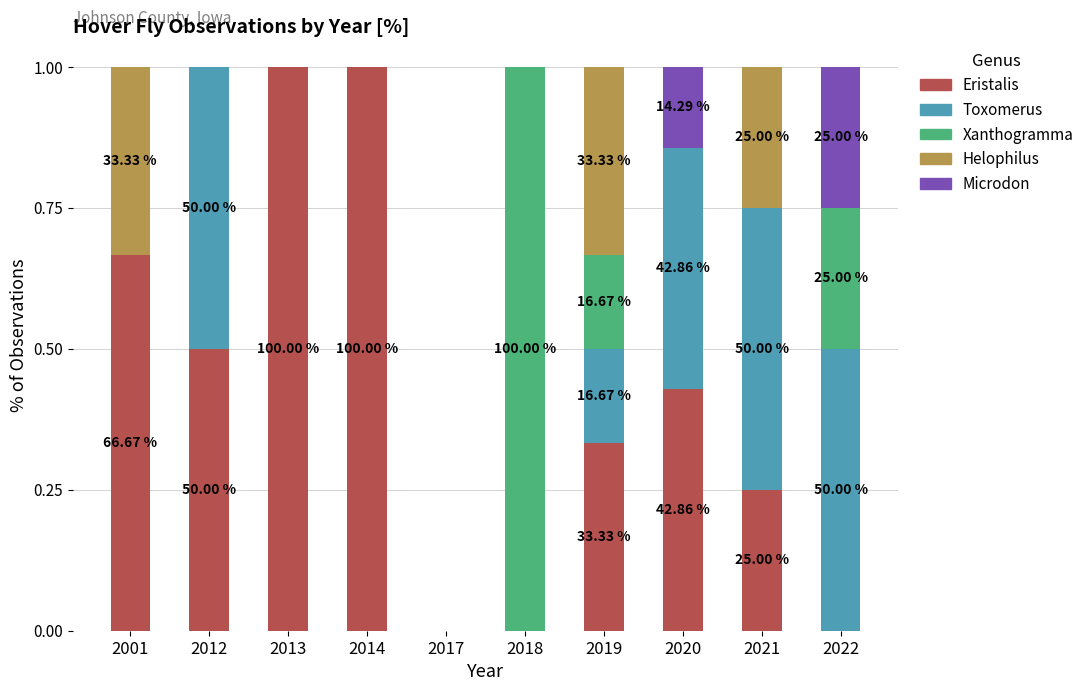

What is the sum of the Eristalis values at 2018 and 2014?

1.0